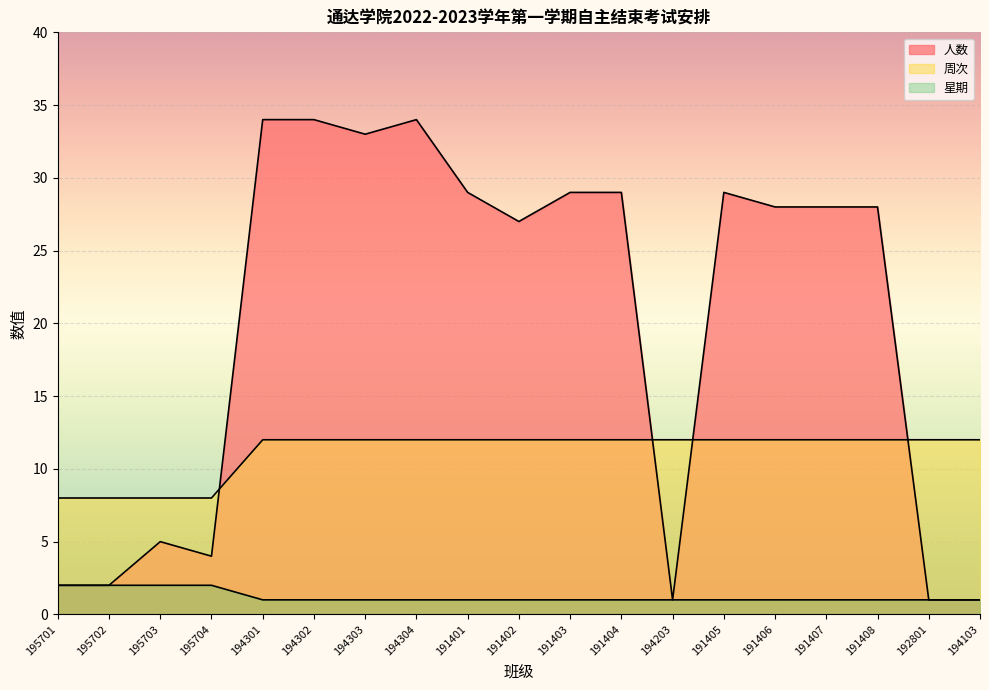

Does the chart display data point markers on the line(s)?

No